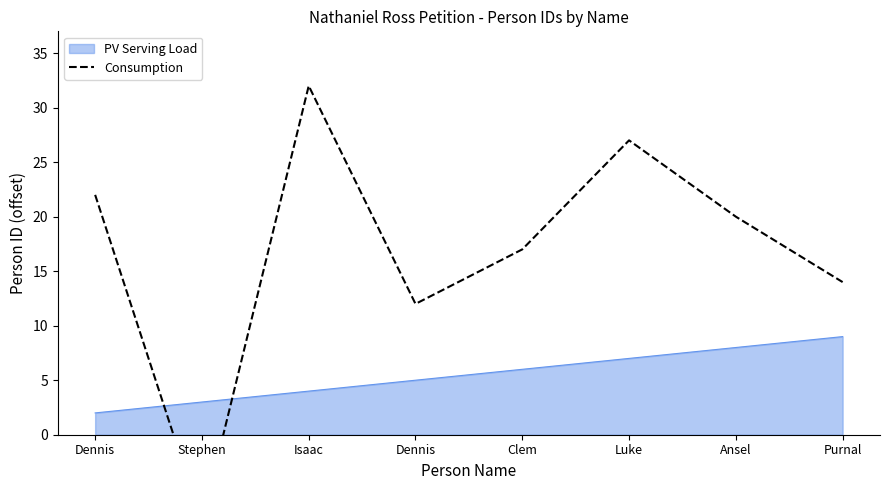

How many values are below 20?

4